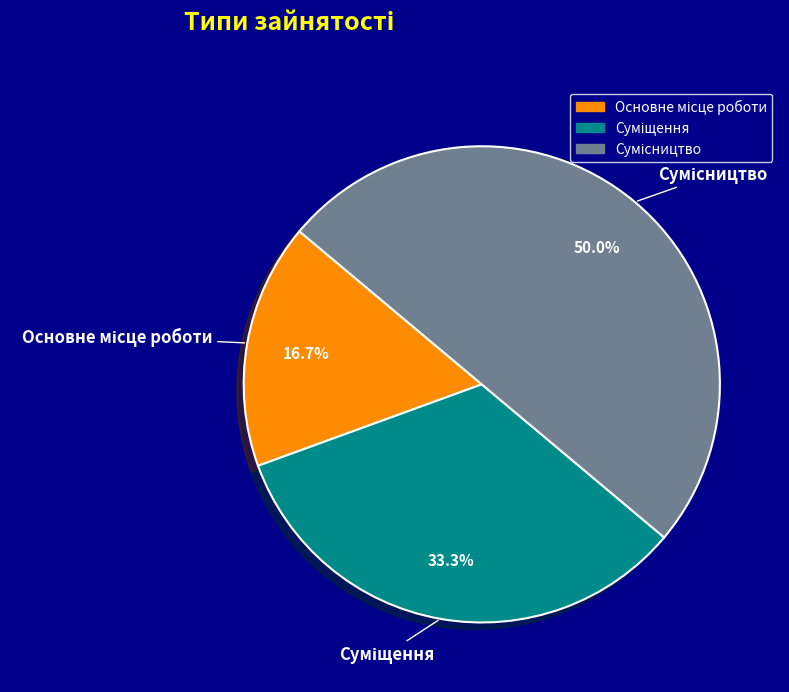

Does any single category account for the majority?

No